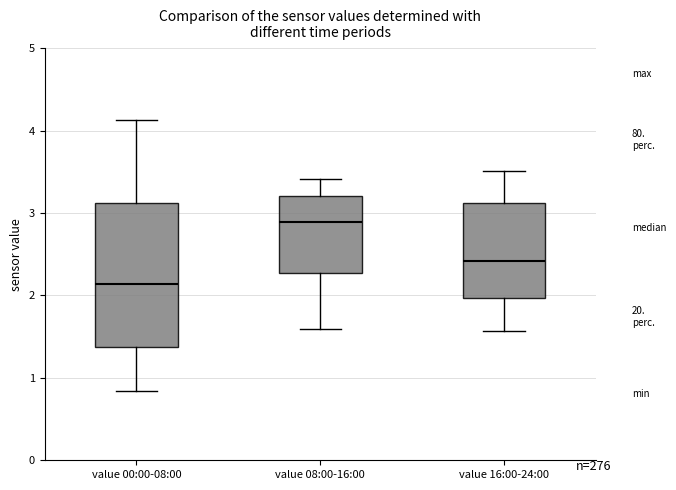

Comparing the boxes themselves (not the whiskers), which one is the tallest?

value 00:00-08:00